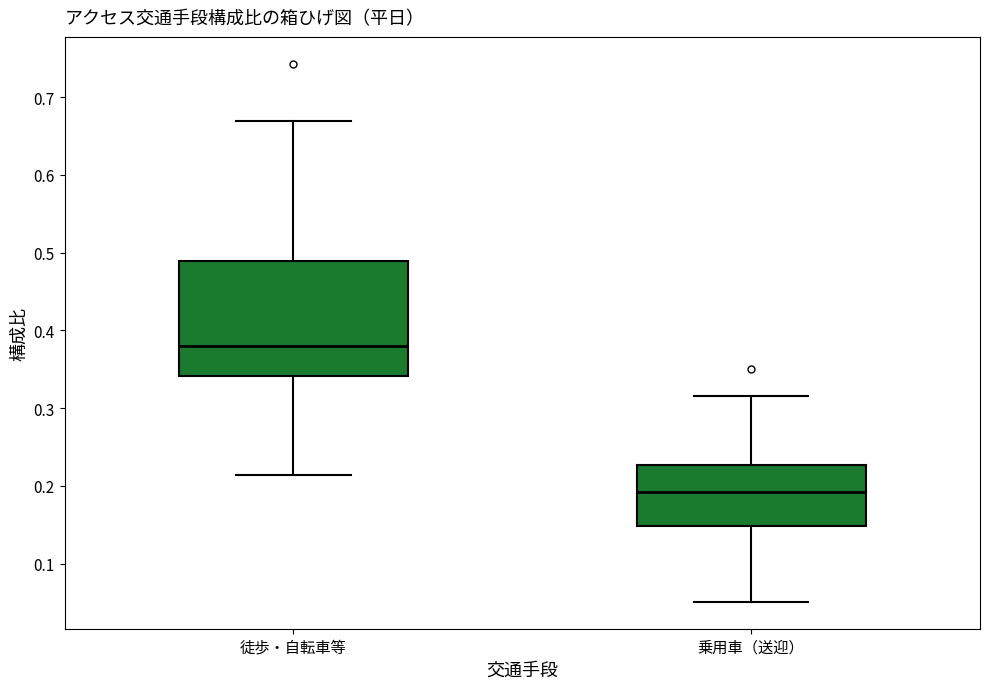

Reading left to right, read every box against the y-axis: the position of its median line, the range the box covers, and the ends of its whiskers. The values are not printed on the chart, so give them approximately, as read against the axis.

徒歩・自転車等: median 0.38, box 0.34 to 0.49, whiskers 0.21 to 0.67
乗用車（送迎）: median 0.19, box 0.15 to 0.23, whiskers 0.05 to 0.32